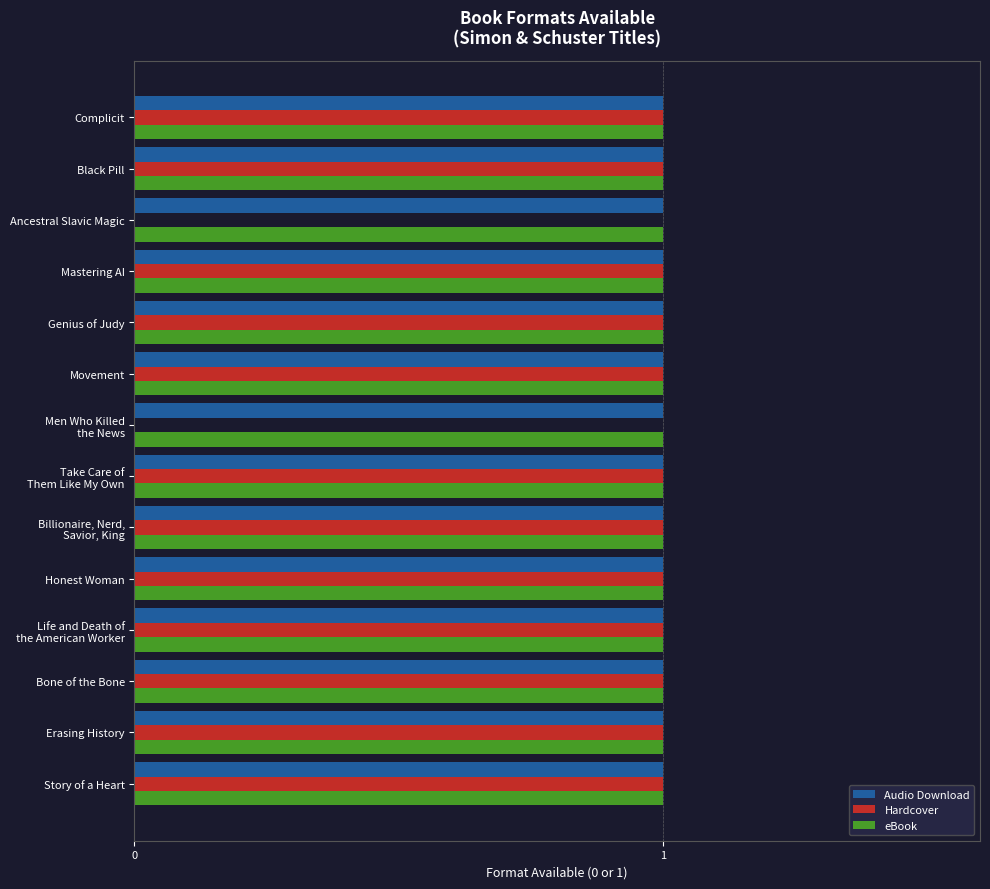

The value of Hardcover at Complicit is 0. True or false?

False